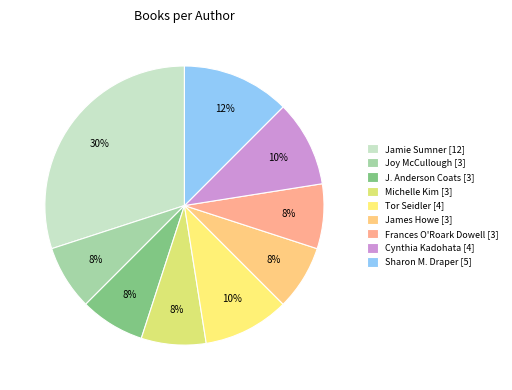

Which has a higher value, Tor Seidler [4] or James Howe [3]?

Tor Seidler [4]